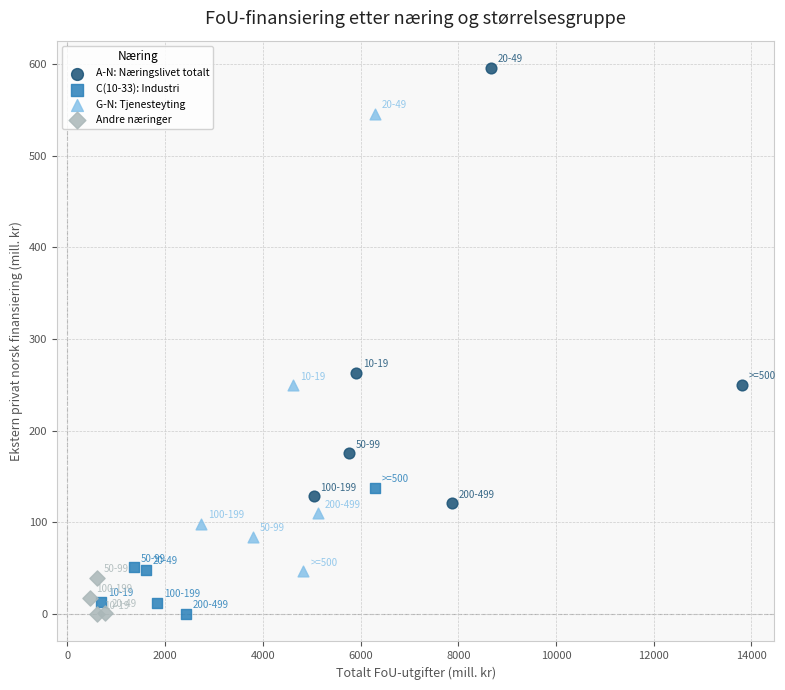

Which series reaches the maximum Y coordinate?

A-N: Næringslivet totalt